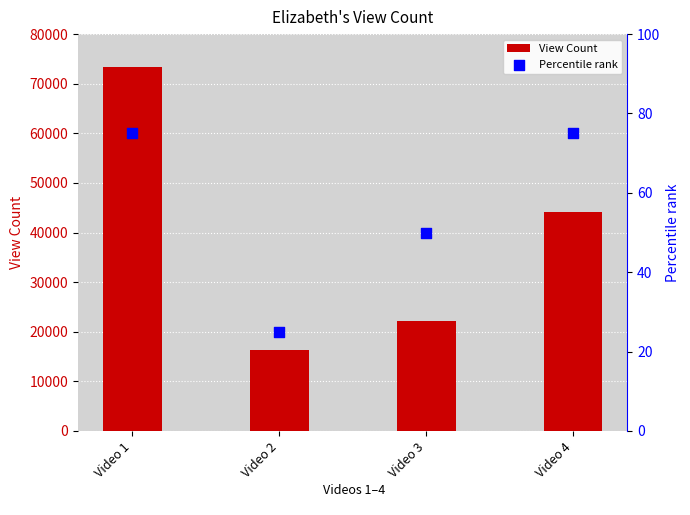

Which series has the widest spread of Y values?

View Count